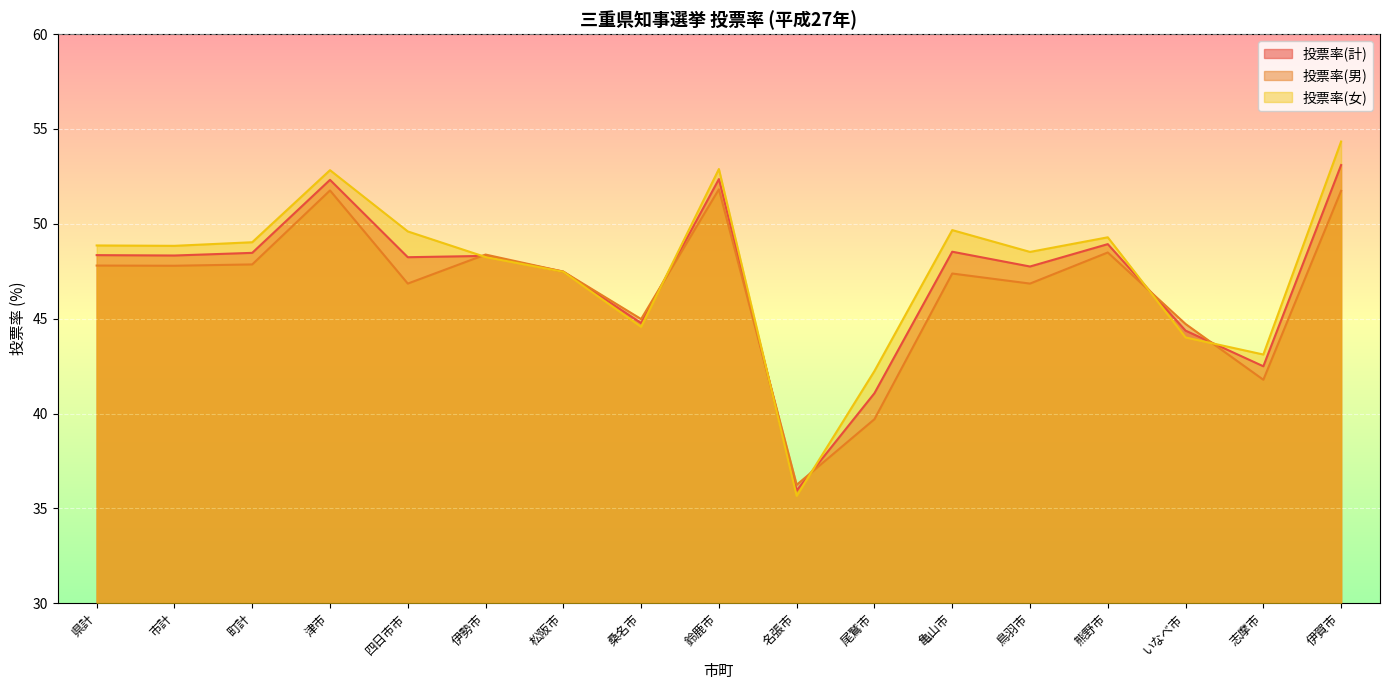

Reading left to right, list all the values displayed in this chart.

投票率(計): 48.4	48.3	48.5	52.3	48.2	48.3	47.5	44.8	52.4	35.9	41.1	48.5	47.8	48.9	44.4	42.5	53.1
投票率(男): 47.8	47.8	47.9	51.8	46.9	48.4	47.5	45.0	51.8	36.2	39.7	47.4	46.9	48.5	44.7	41.8	51.7
投票率(女): 48.9	48.8	49.0	52.8	49.6	48.2	47.5	44.6	52.9	35.7	42.2	49.7	48.5	49.3	44.0	43.1	54.3